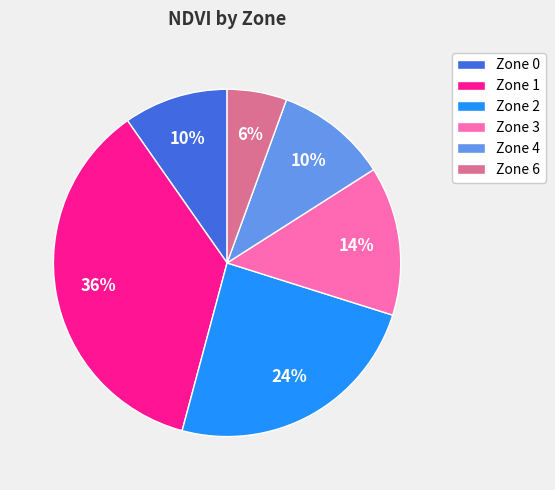

To the nearest percent, what is the combined percentage of Zone 1 and Zone 6?

42%